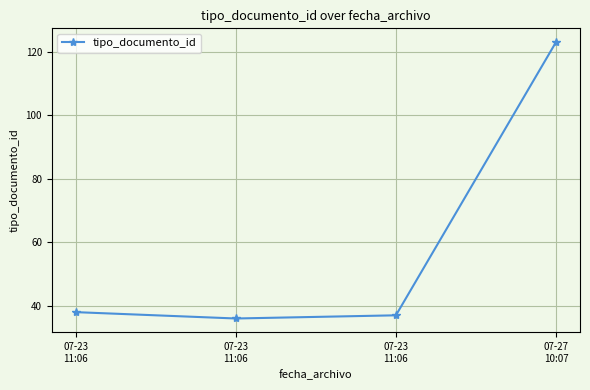

What is the smallest value displayed?

36